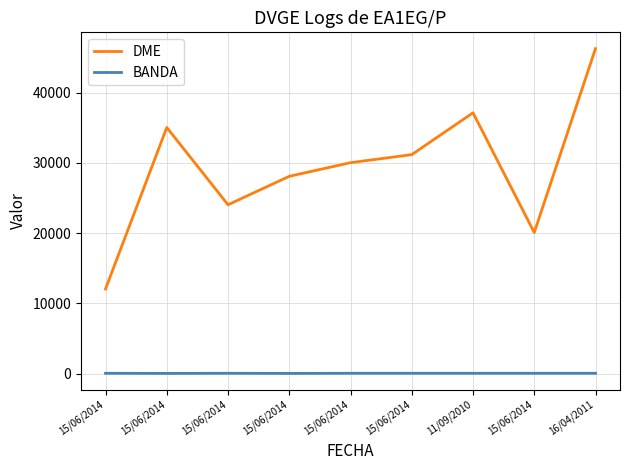

Is it true that BANDA equals 24 at 15/06/2014?

False